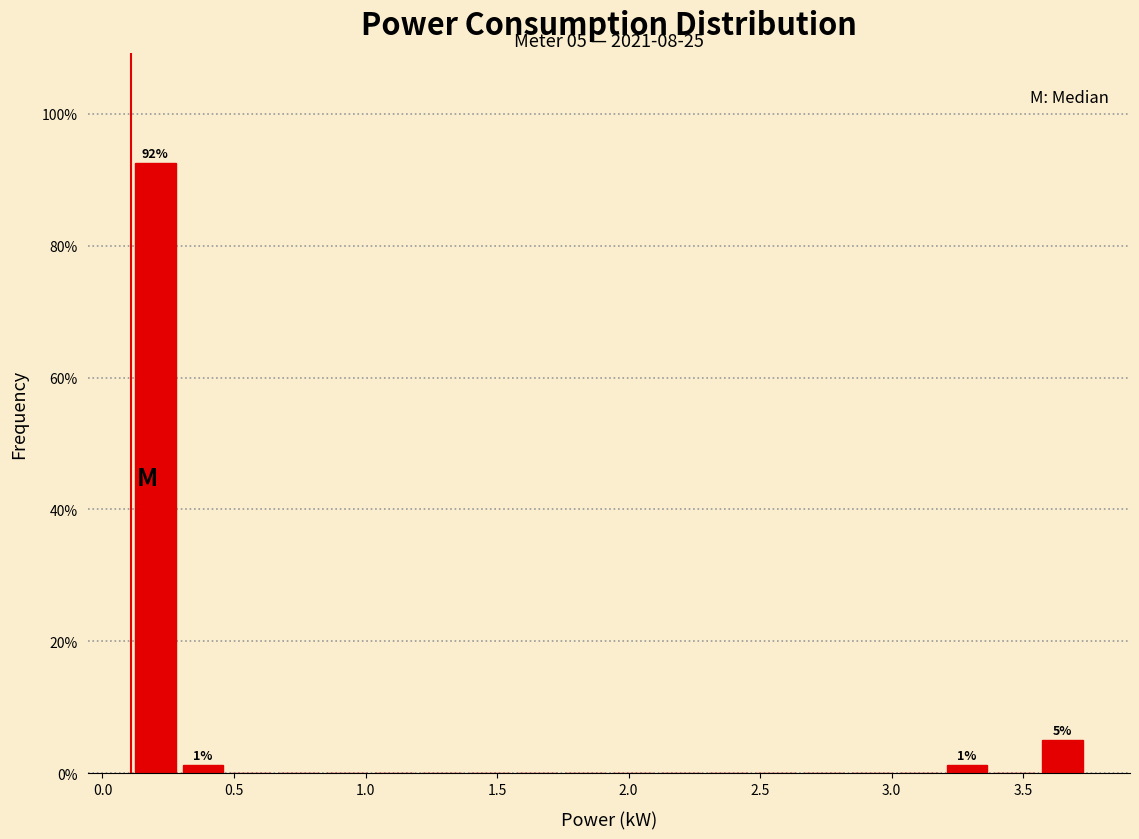

Around what value on the x-axis is the tallest bar? Give the approximate position of its centre, as read against the axis.

0.20